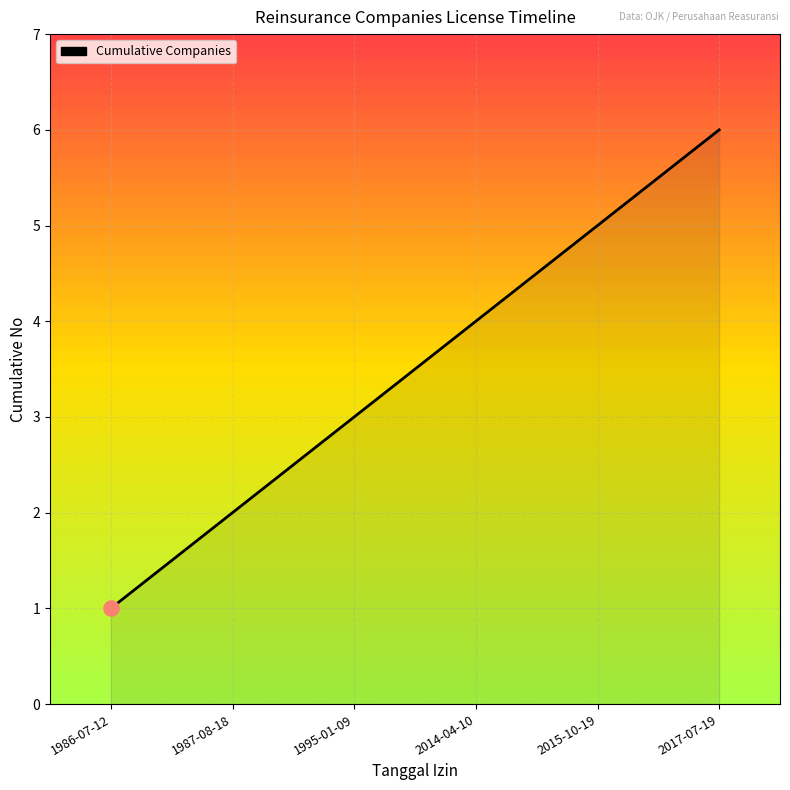

Approximately how many times larger is the value at 2014-04-10 compared to 2015-10-19?

0.8